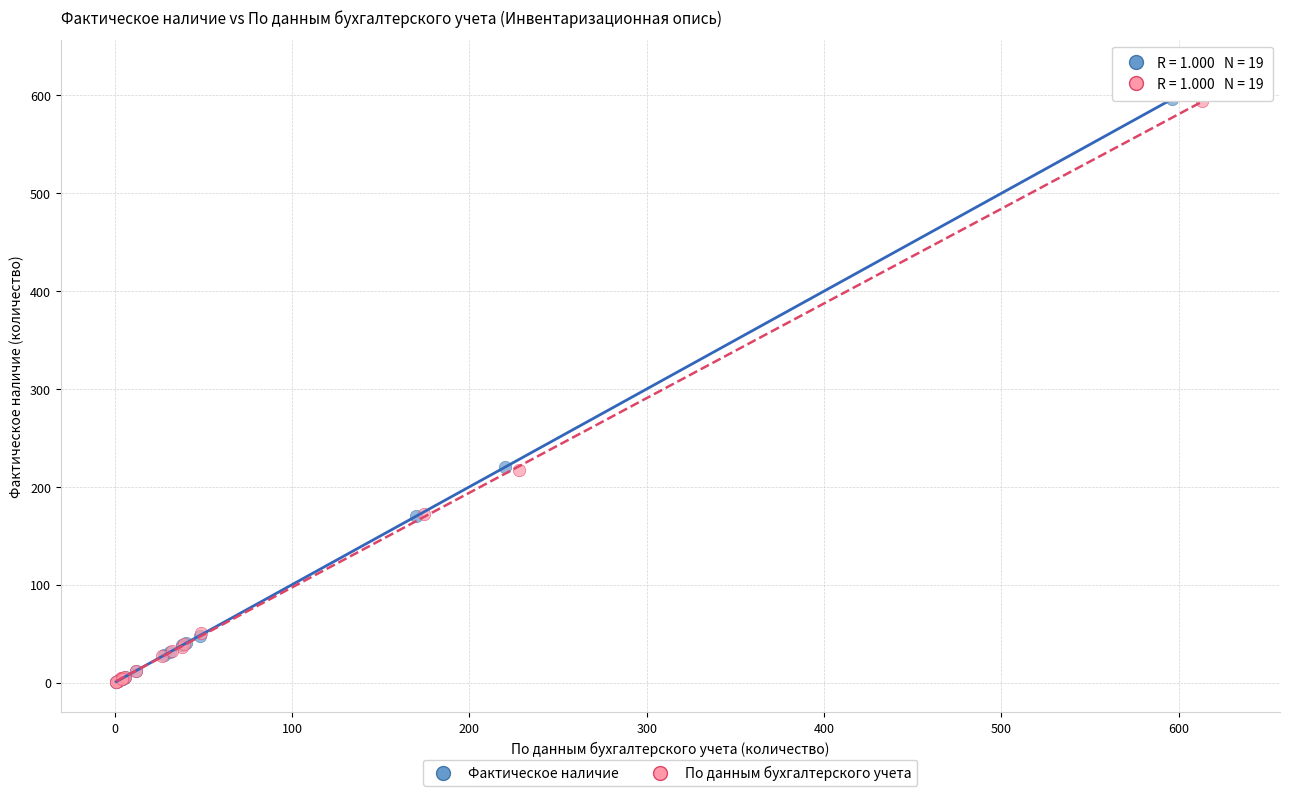

Which series has the largest Y range (max minus min)?

Фактическое наличие